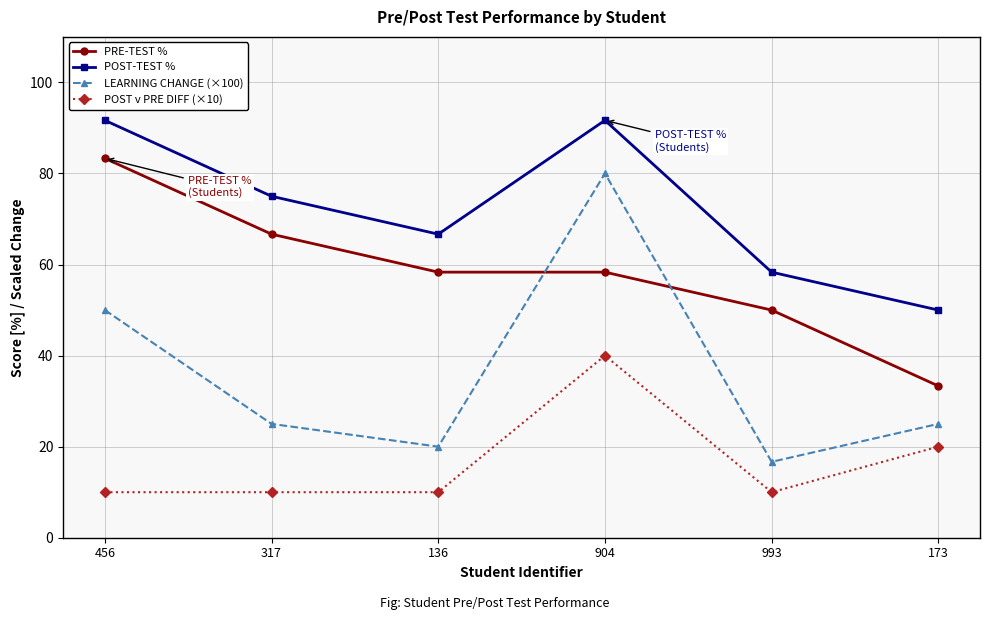

True or false: POST-TEST % has a value of 120.6 at 904.

False